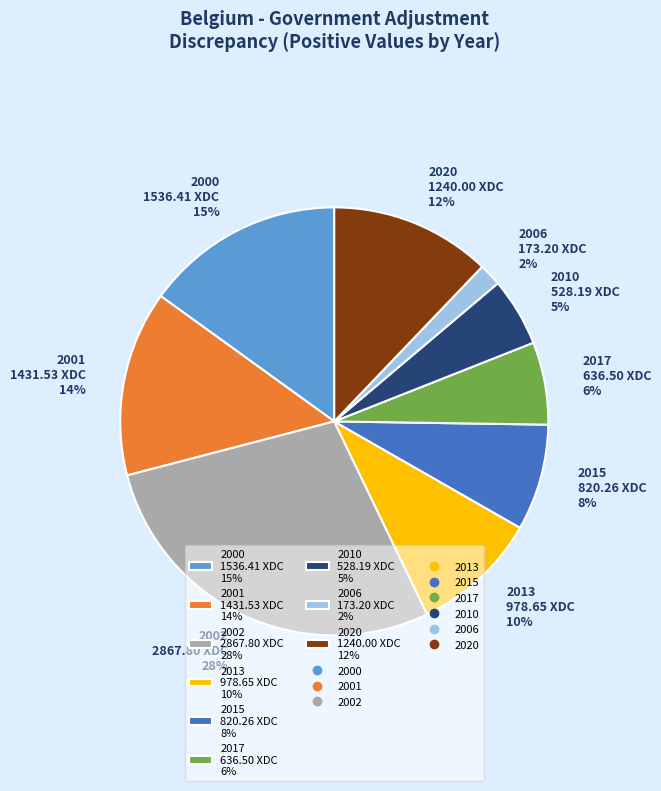

To the nearest percent, what is the difference between the 2010 and 2002 slice percentages?

23%